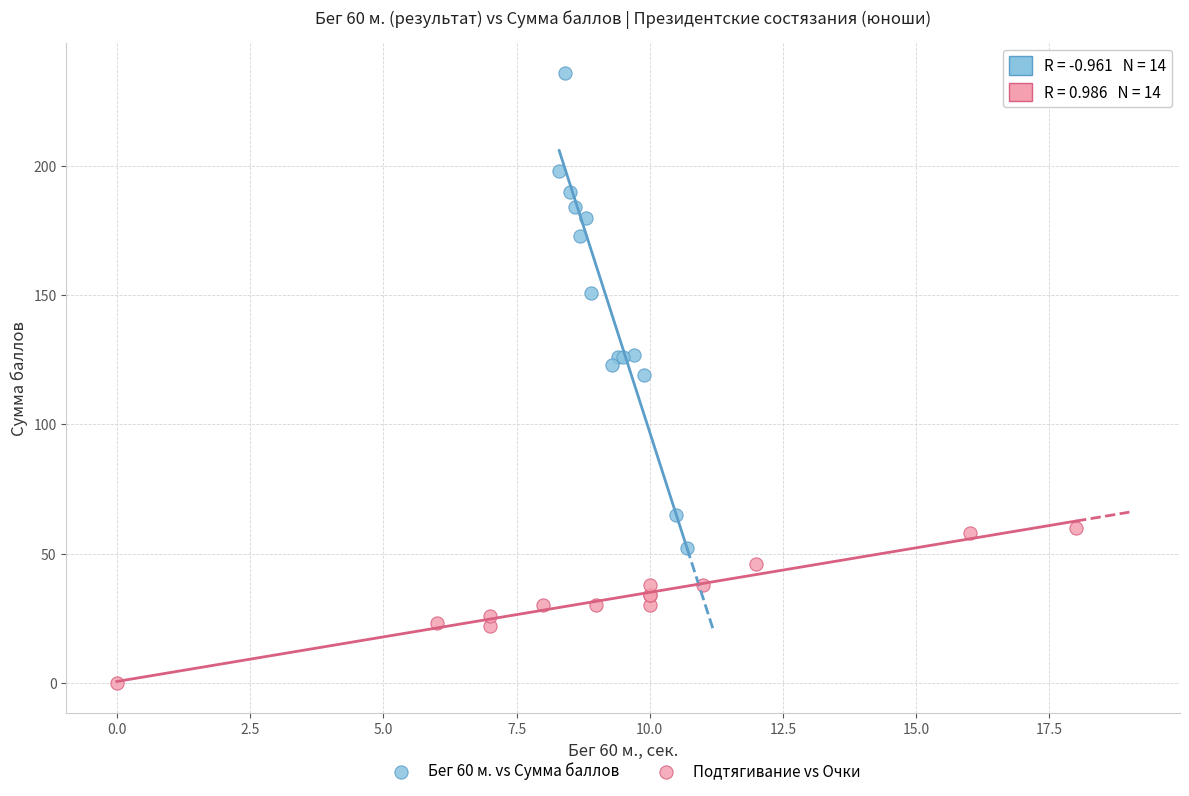

Which series reaches the maximum Y coordinate?

Бег 60 м. vs Сумма баллов